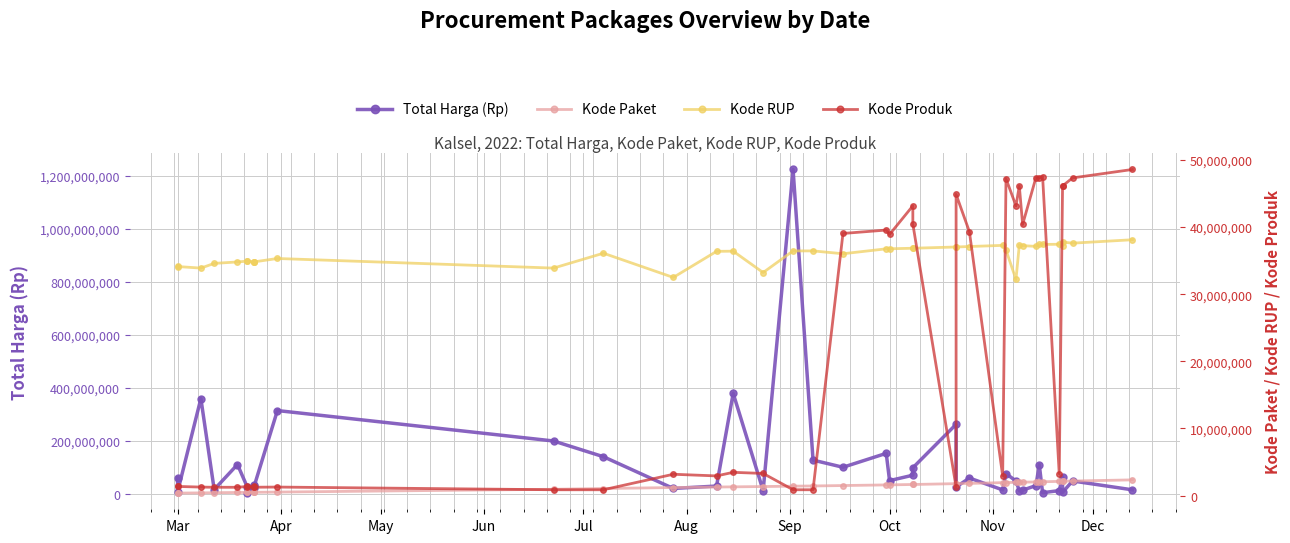

What is the minimum value shown in the chart?

378630